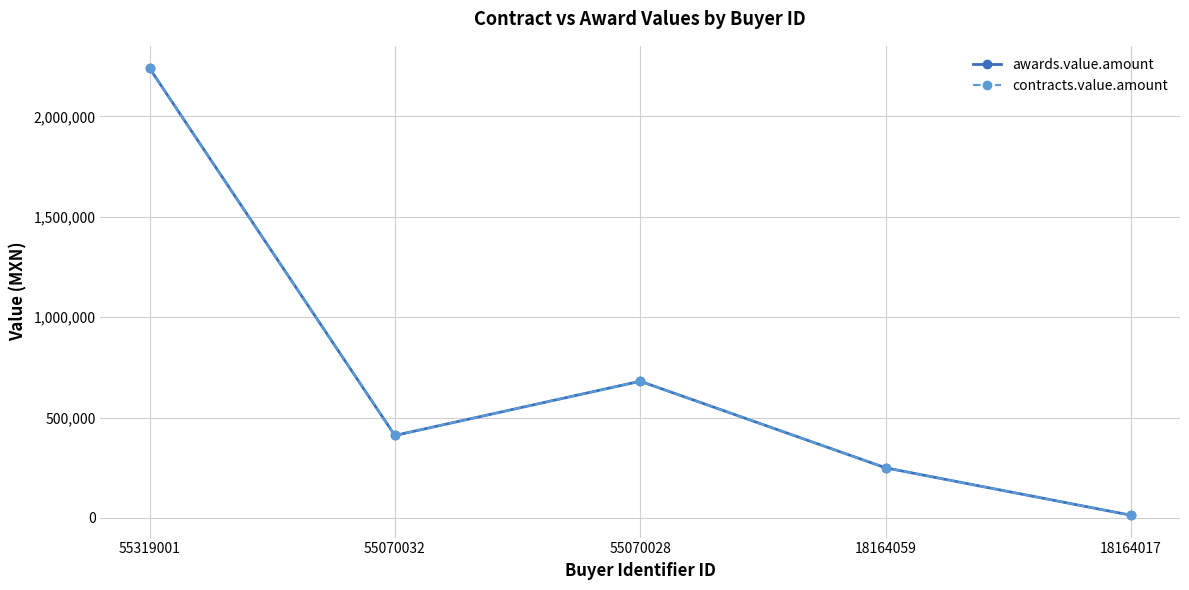

List the labels in order of contracts.value.amount value, largest first.

55319001, 55070028, 55070032, 18164059, 18164017